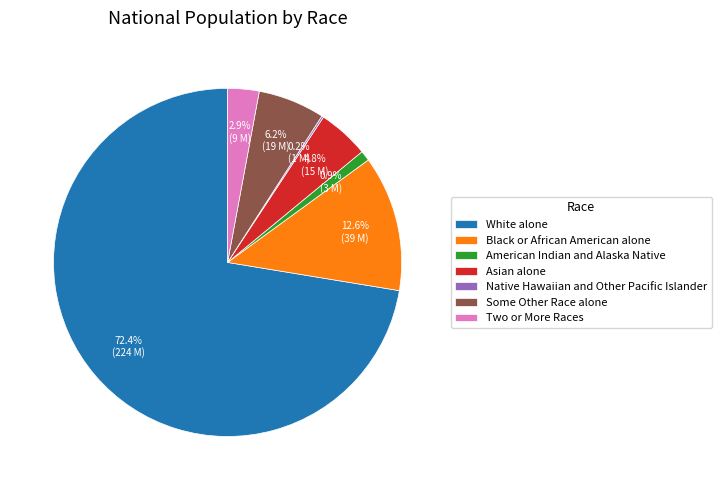

Which slice is the largest?

White alone